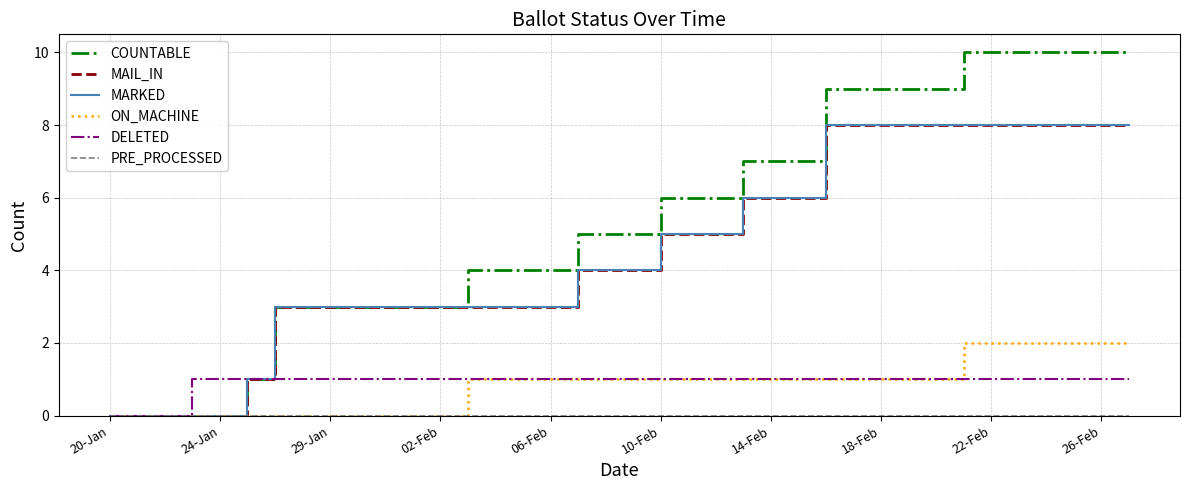

What is the sum of all DELETED values?

35